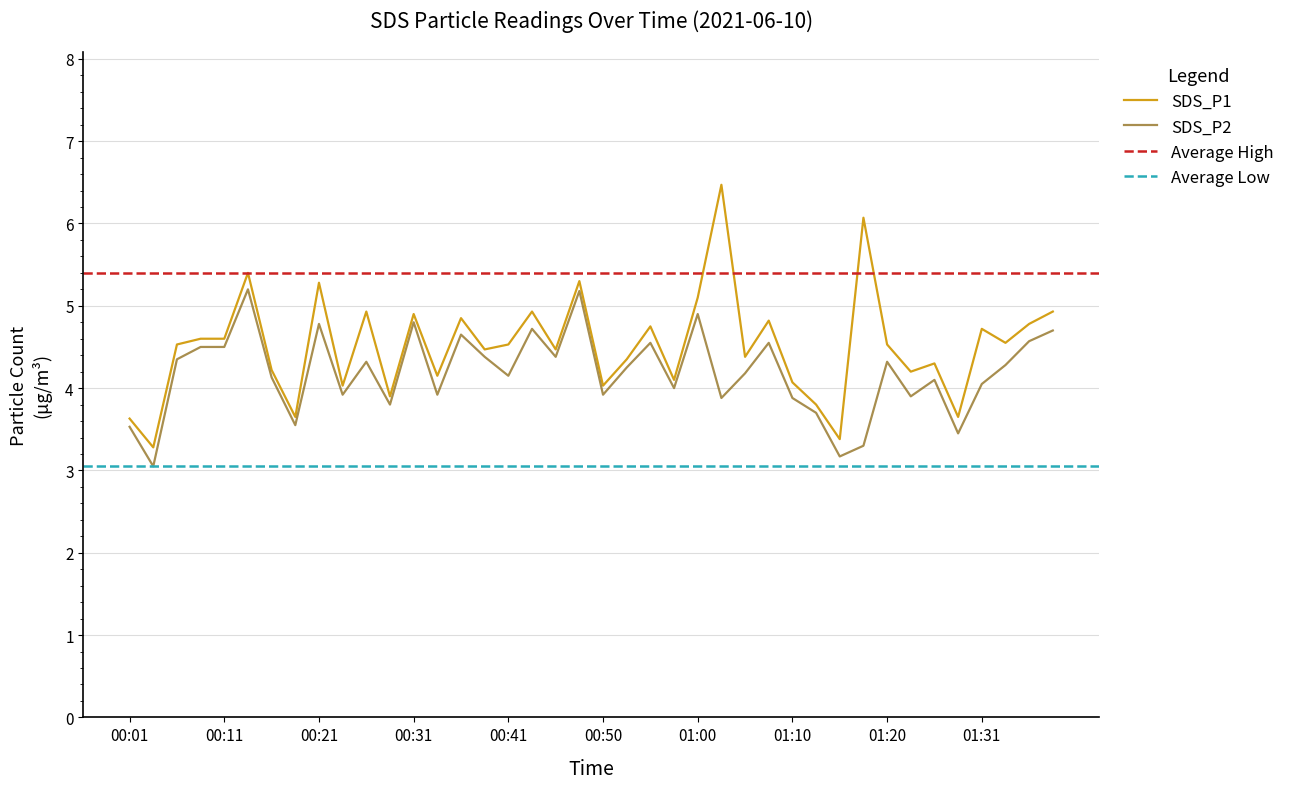

List the series in order of their peak value, highest first.

SDS_P1, SDS_P2